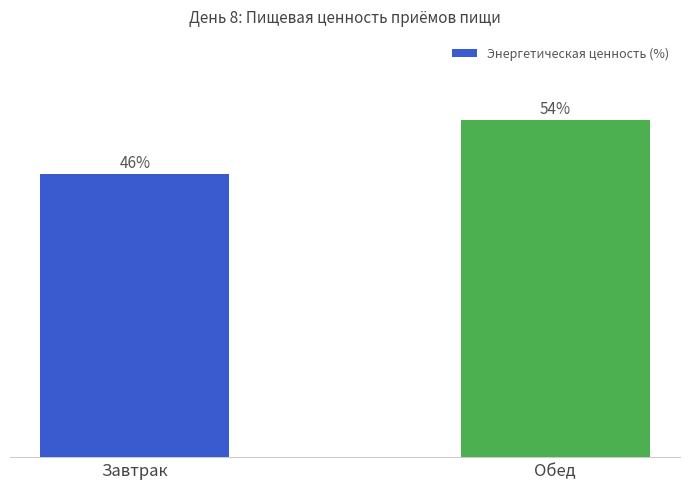

Rank the categories by value from highest to lowest.

Обед, Завтрак